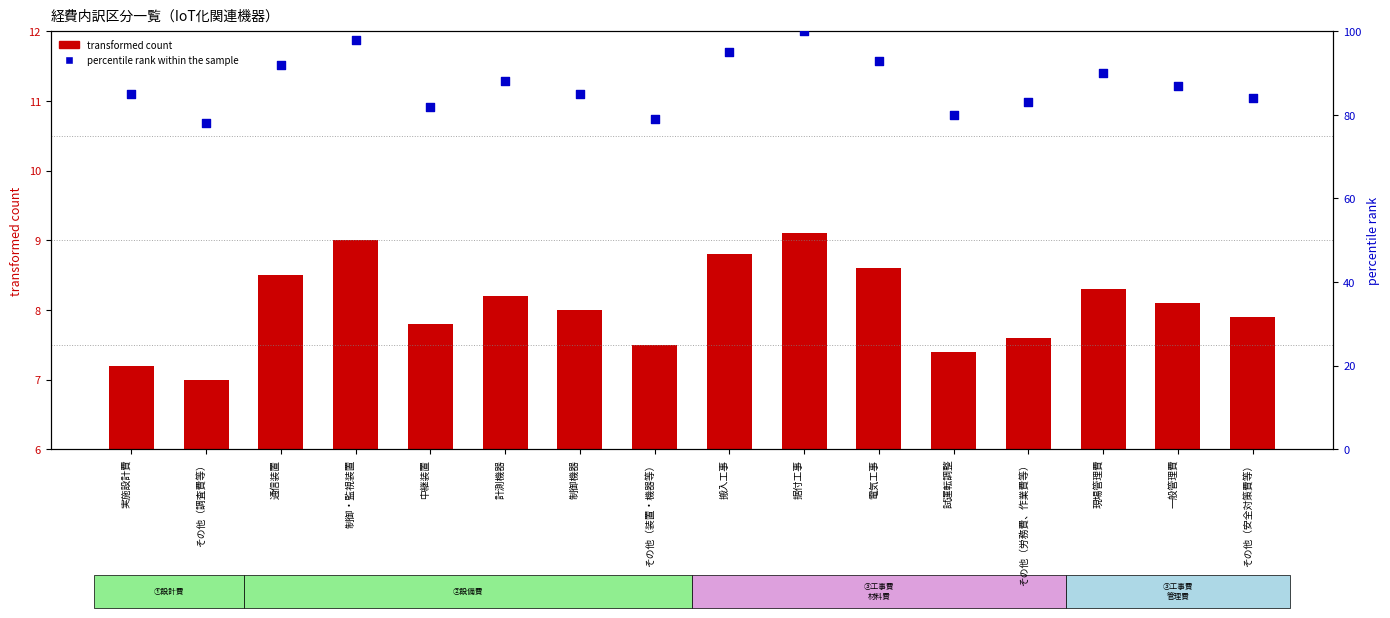

Which series has the largest total across all categories?

percentile rank within the sample